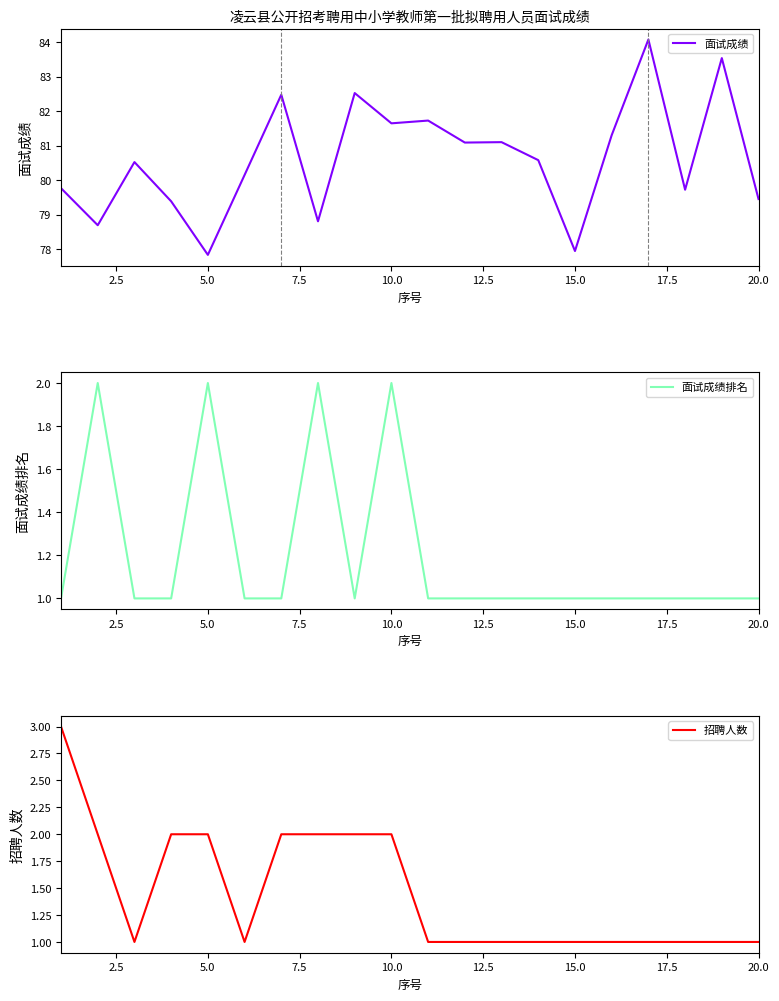

In 面试成绩排名, how many points are higher than both neighbors (excluding endpoints)?

4